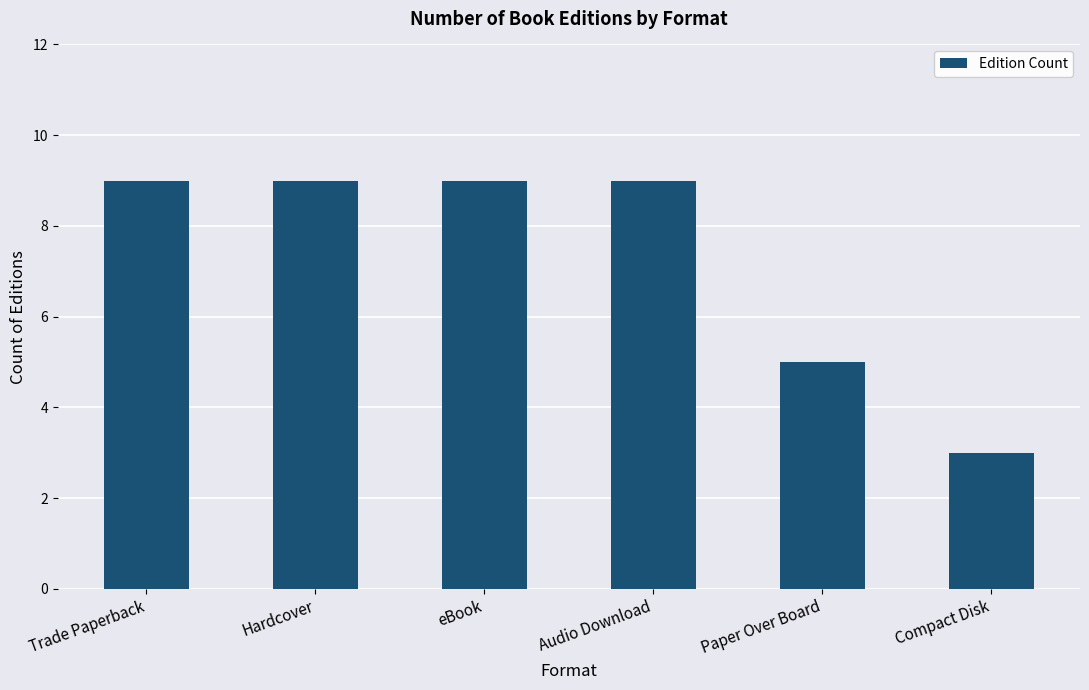

What is the label of the 6th bar from the left?

Compact Disk